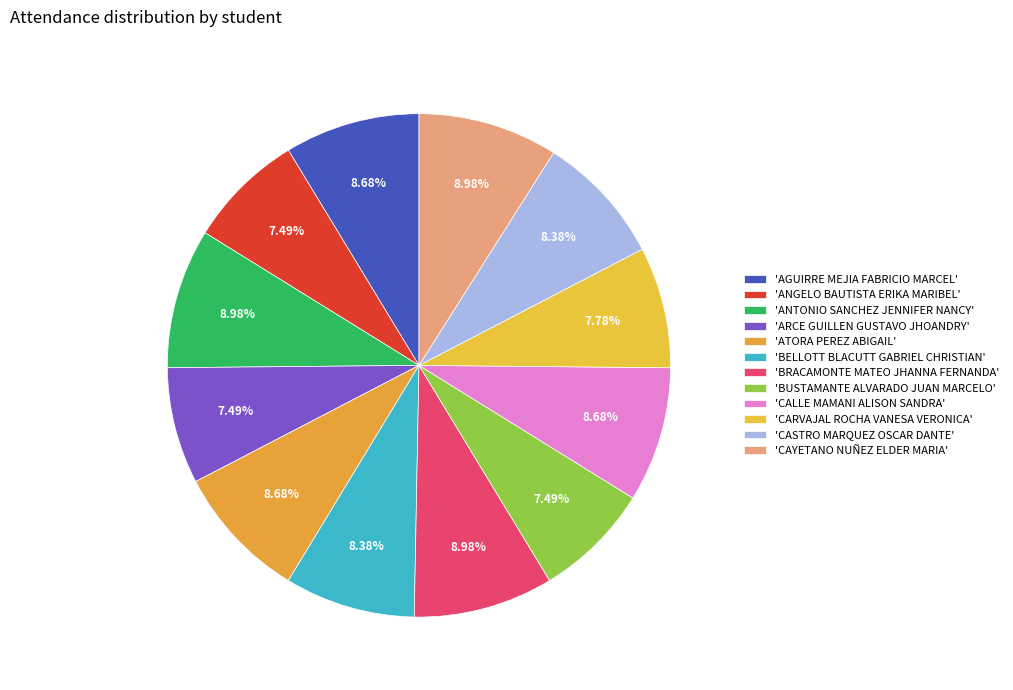

What is the smallest slice in the pie chart?

ANGELO BAUTISTA ERIKA MARIBEL